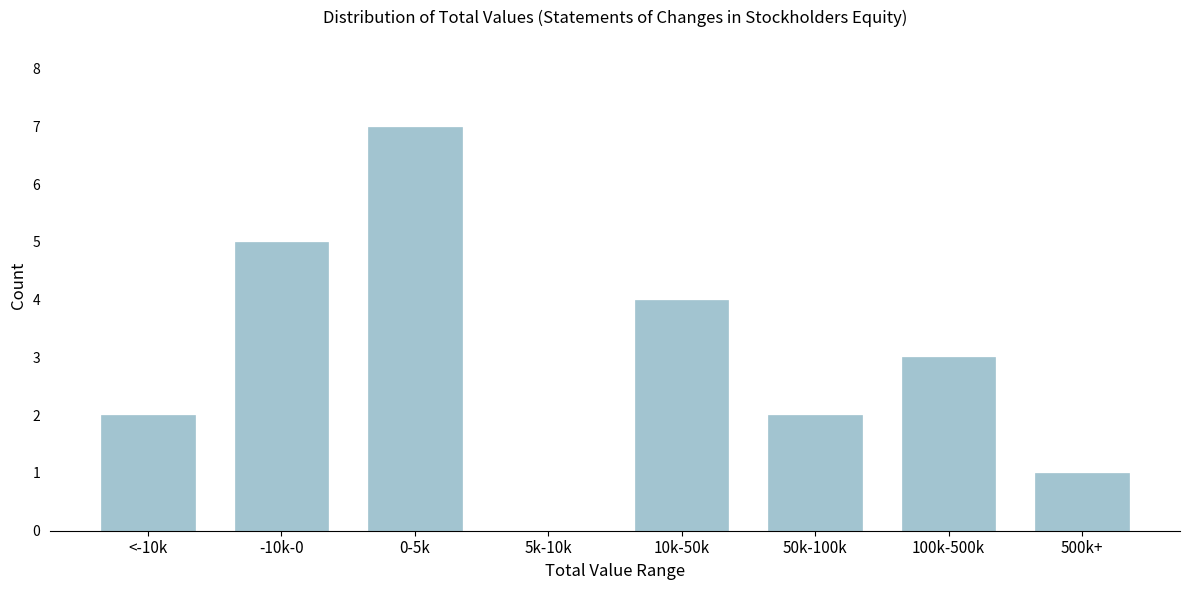

Reading right to left, what are all the values shown in this chart?

500k+=1	100k-500k=3	50k-100k=2	10k-50k=4	5k-10k=0	0-5k=7	-10k-0=5	<-10k=2